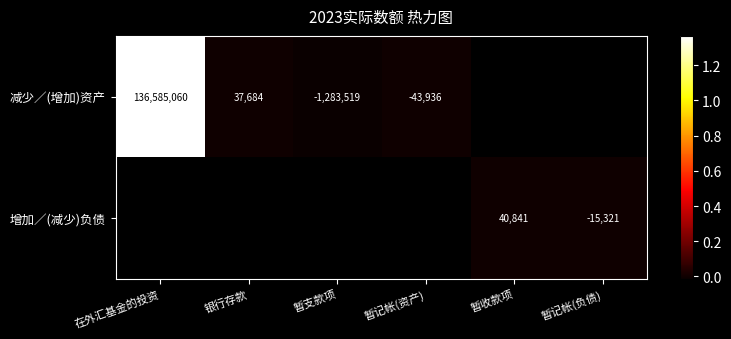

What is the sum of the 减少／(增加)资产 values at 银行存款 and 暂支款项?

-1245835